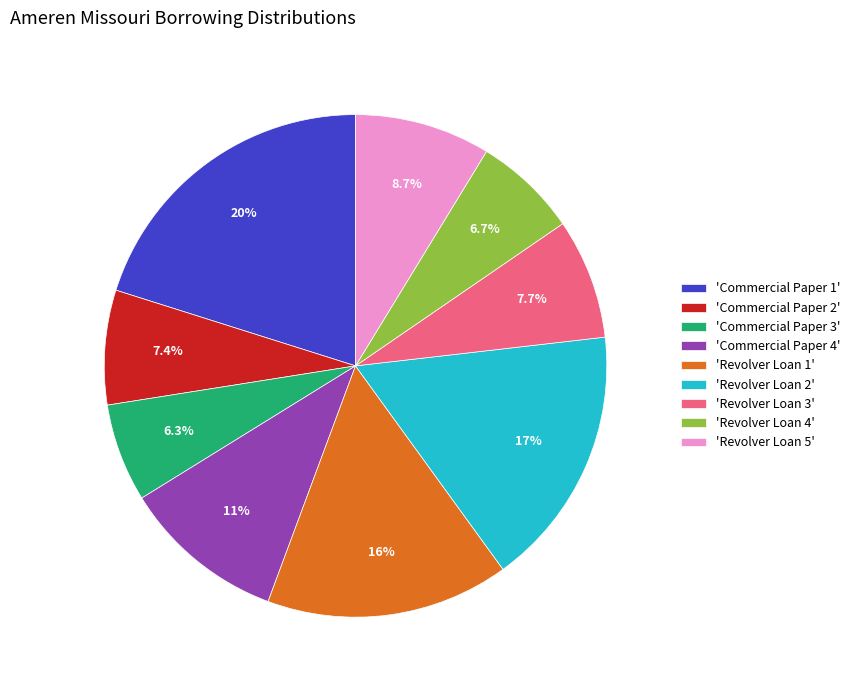

What is the largest slice in the pie chart?

'Commercial Paper 1'